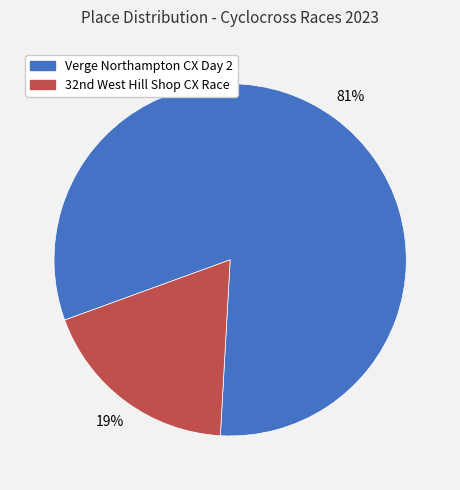

Does any single category account for the majority?

Yes